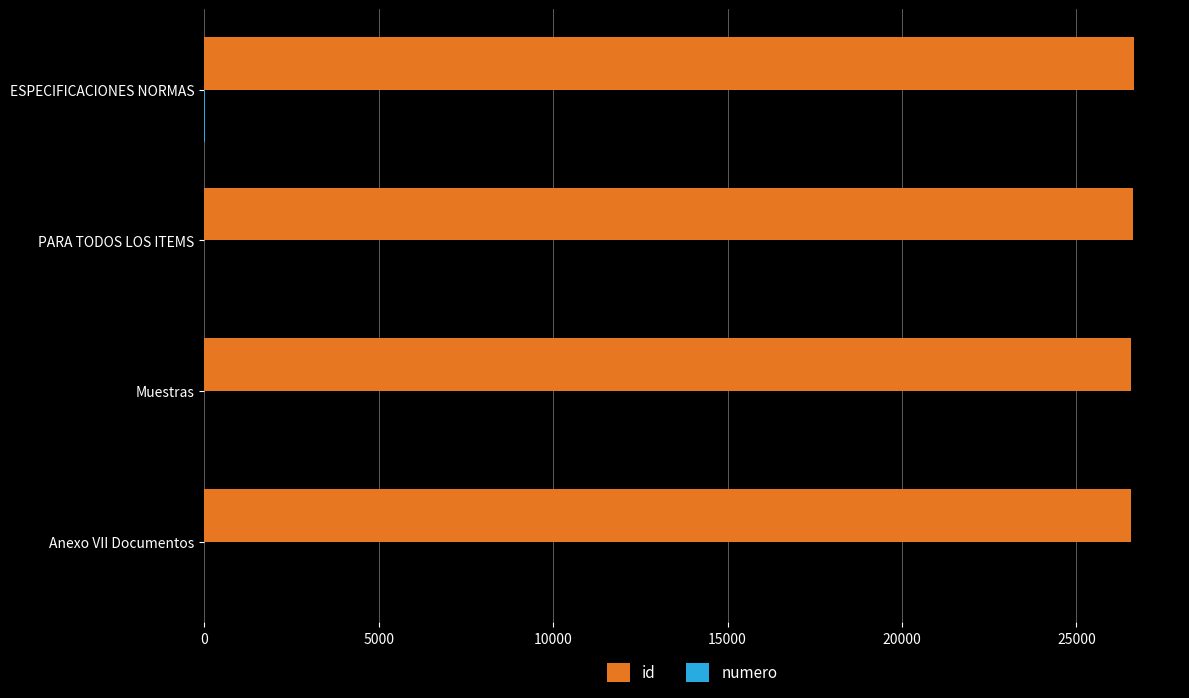

Which series has the largest total across all categories?

id